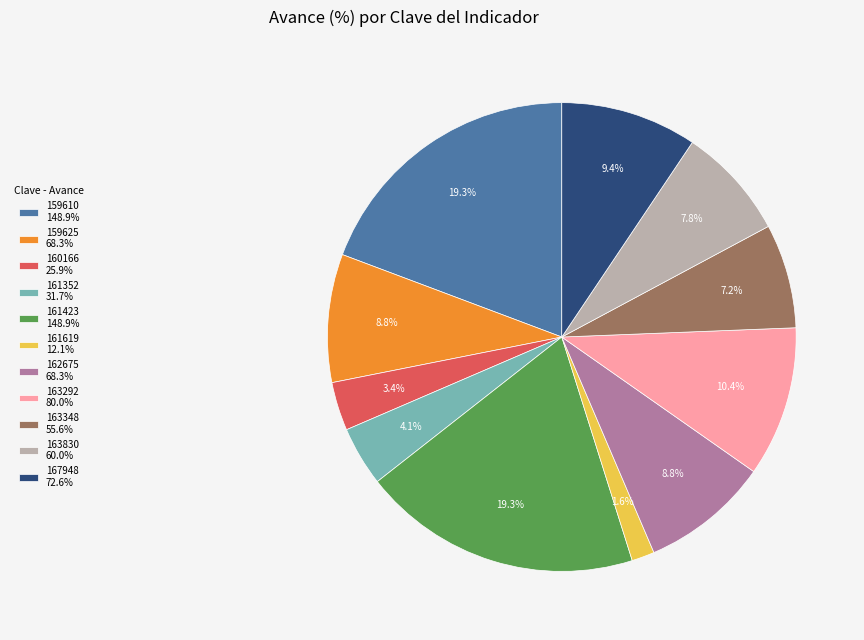

How many slices are in this pie chart?

11